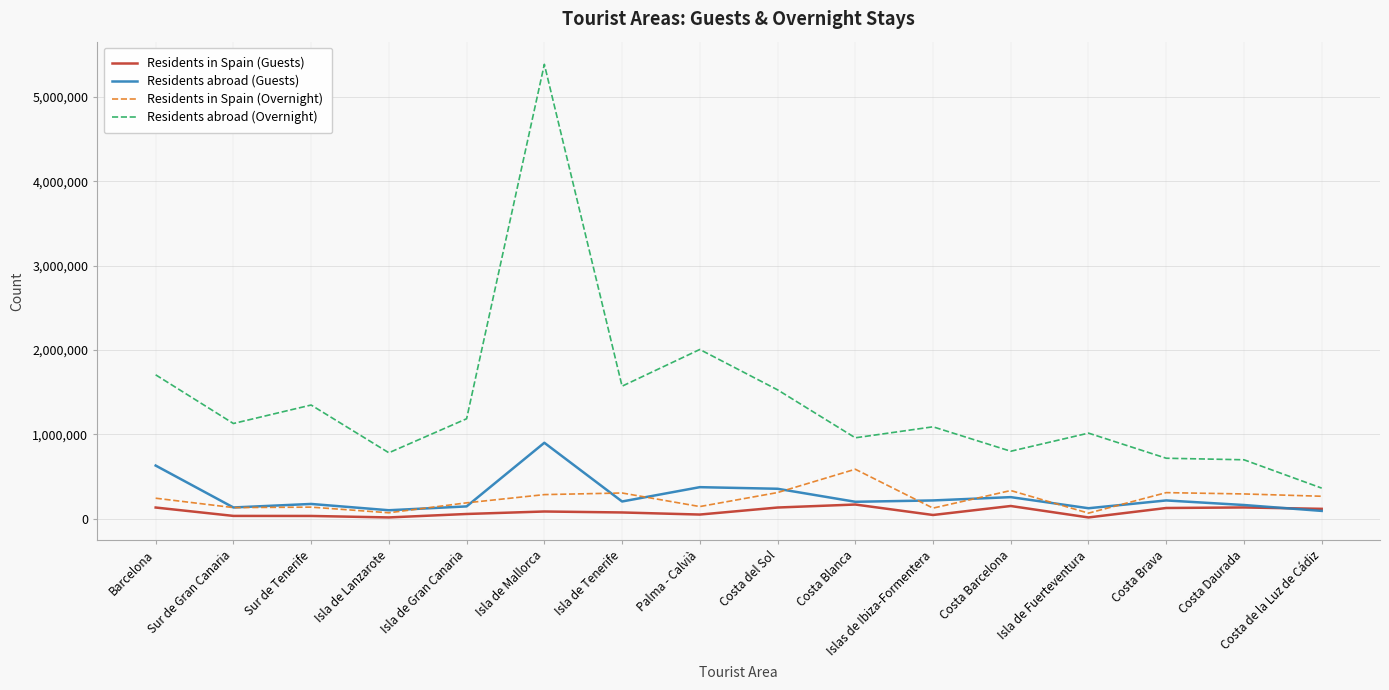

What is the minimum value shown in the chart?

14384